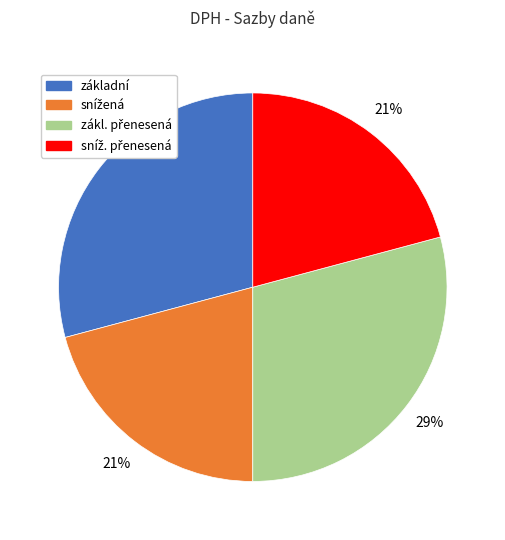

The základní slice represents 29% of the pie. True or false?

True